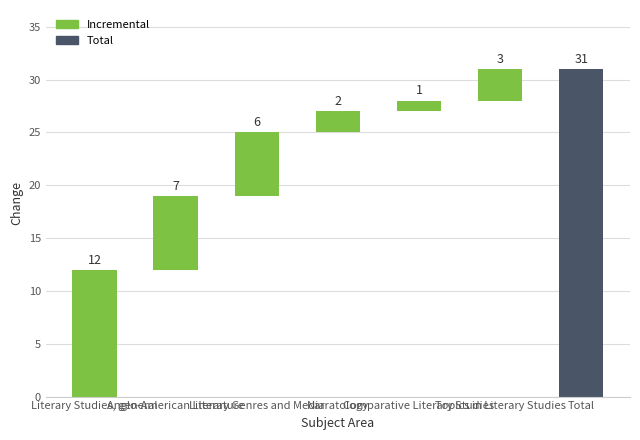

What is the sum of all values?

62